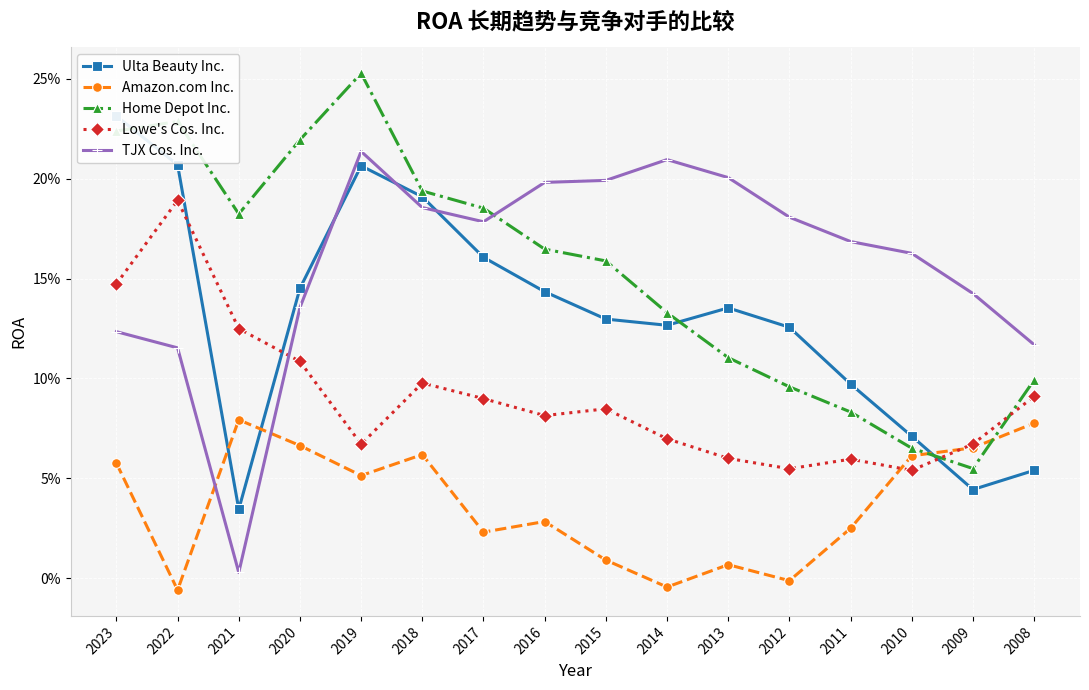

Reading left to right, transcribe all the data shown in this chart.

Ulta Beauty Inc.: 2023=0.2	2022=0.2	2021=0.0	2020=0.1	2019=0.2	2018=0.2	2017=0.2	2016=0.1	2015=0.1	2014=0.1	2013=0.1	2012=0.1	2011=0.1	2010=0.1	2009=0.0	2008=0.1
Amazon.com Inc.: 2023=0.1	2022=-0.0	2021=0.1	2020=0.1	2019=0.1	2018=0.1	2017=0.0	2016=0.0	2015=0.0	2014=-0.0	2013=0.0	2012=-0.0	2011=0.0	2010=0.1	2009=0.1	2008=0.1
Home Depot Inc.: 2023=0.2	2022=0.2	2021=0.2	2020=0.2	2019=0.3	2018=0.2	2017=0.2	2016=0.2	2015=0.2	2014=0.1	2013=0.1	2012=0.1	2011=0.1	2010=0.1	2009=0.1	2008=0.1
Lowe's Cos. Inc.: 2023=0.1	2022=0.2	2021=0.1	2020=0.1	2019=0.1	2018=0.1	2017=0.1	2016=0.1	2015=0.1	2014=0.1	2013=0.1	2012=0.1	2011=0.1	2010=0.1	2009=0.1	2008=0.1
TJX Cos. Inc.: 2023=0.1	2022=0.1	2021=0.0	2020=0.1	2019=0.2	2018=0.2	2017=0.2	2016=0.2	2015=0.2	2014=0.2	2013=0.2	2012=0.2	2011=0.2	2010=0.2	2009=0.1	2008=0.1